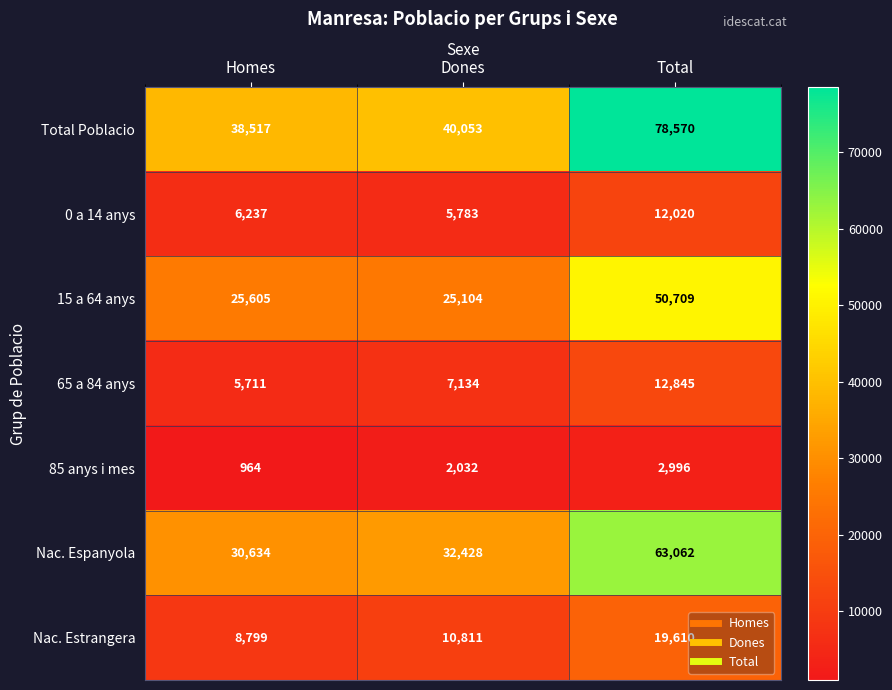

Reading left to right, what are all the values shown in this chart?

Total Poblacio: 38517	40053	78570
0 a 14 anys: 6237	5783	12020
15 a 64 anys: 25605	25104	50709
65 a 84 anys: 5711	7134	12845
85 anys i mes: 964	2032	2996
Nac. Espanyola: 30634	32428	63062
Nac. Estrangera: 8799	10811	19610